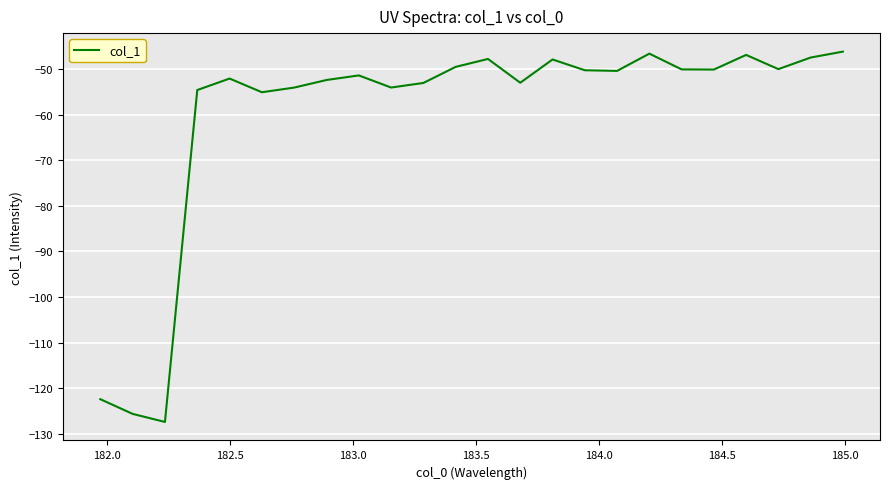

What is the smallest value displayed?

-127.4